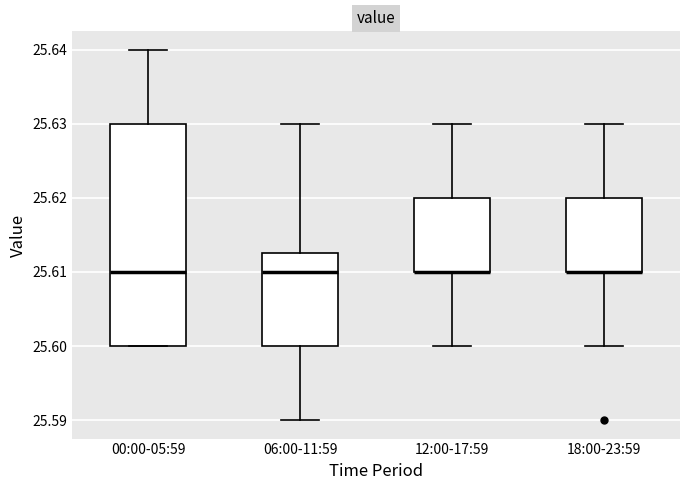

Where is the upper edge of the box for 12:00-17:59 on the y-axis? The values are not printed on the chart, so give them approximately, as read against the axis.

25.620